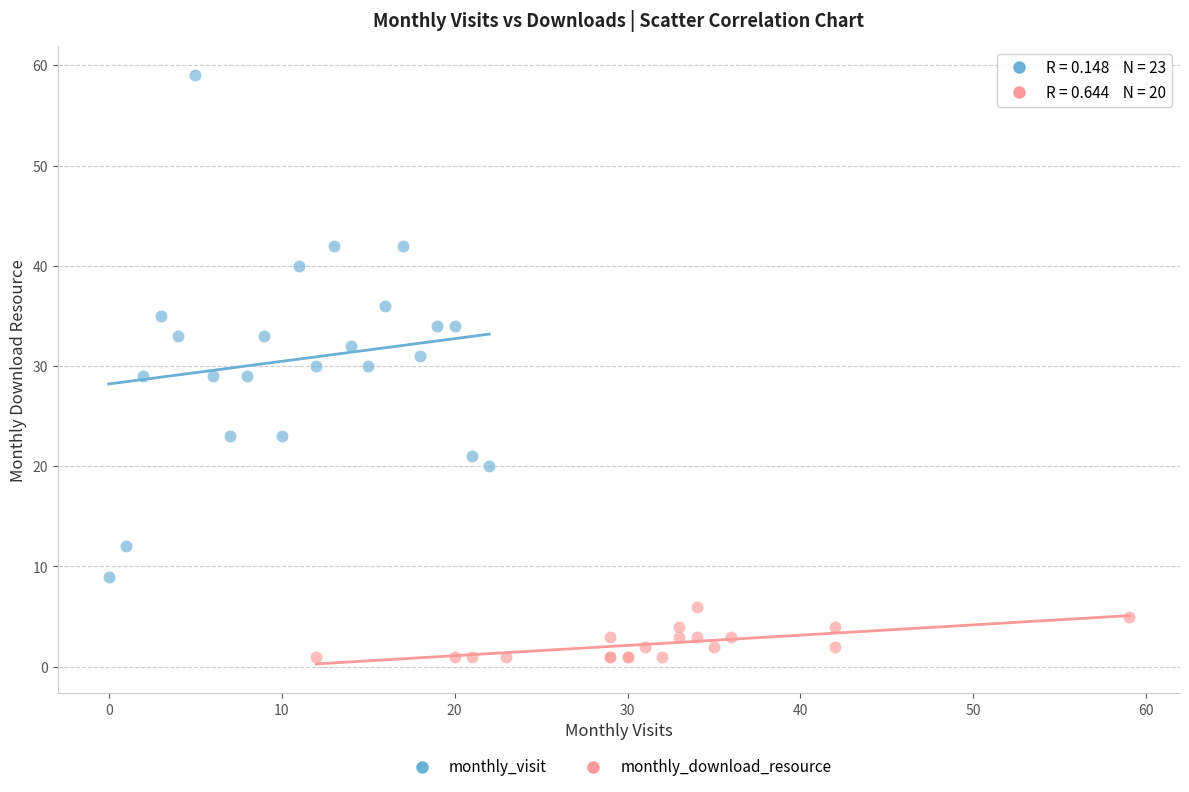

Which series contains the lowest Y value?

monthly_download_resource